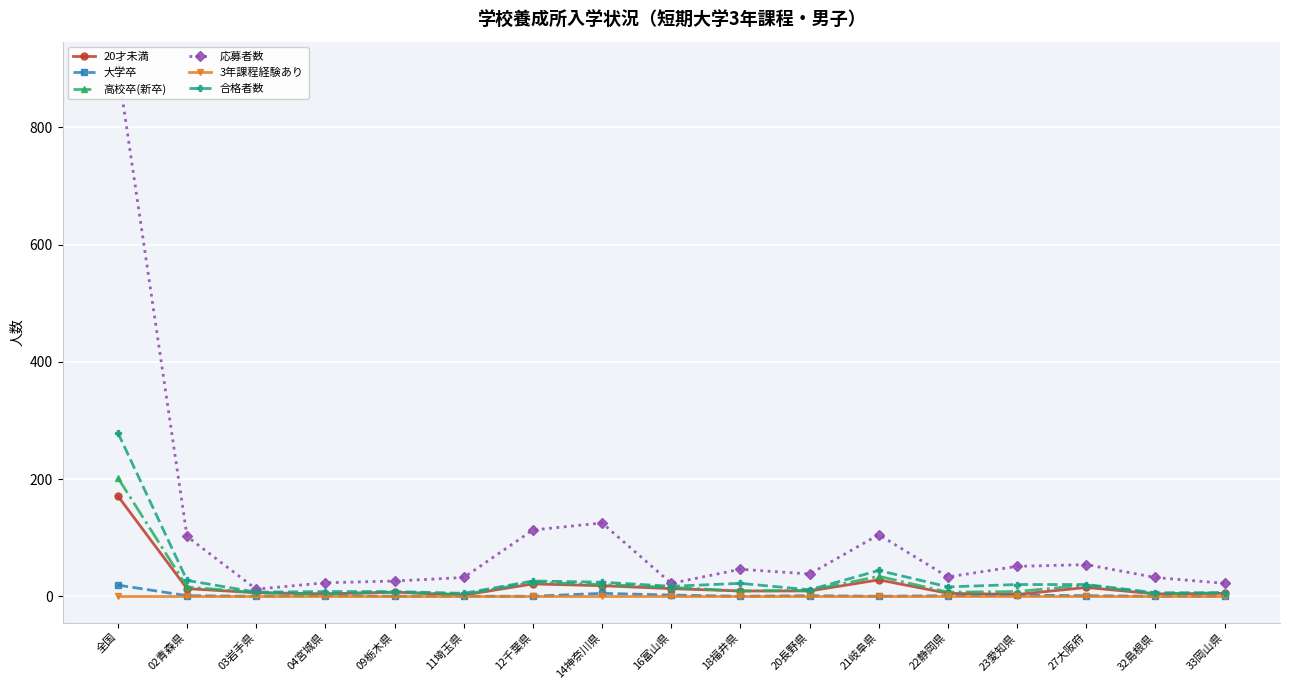

True or false: 3年課程経験あり and 大学卒 cross at least once.

False